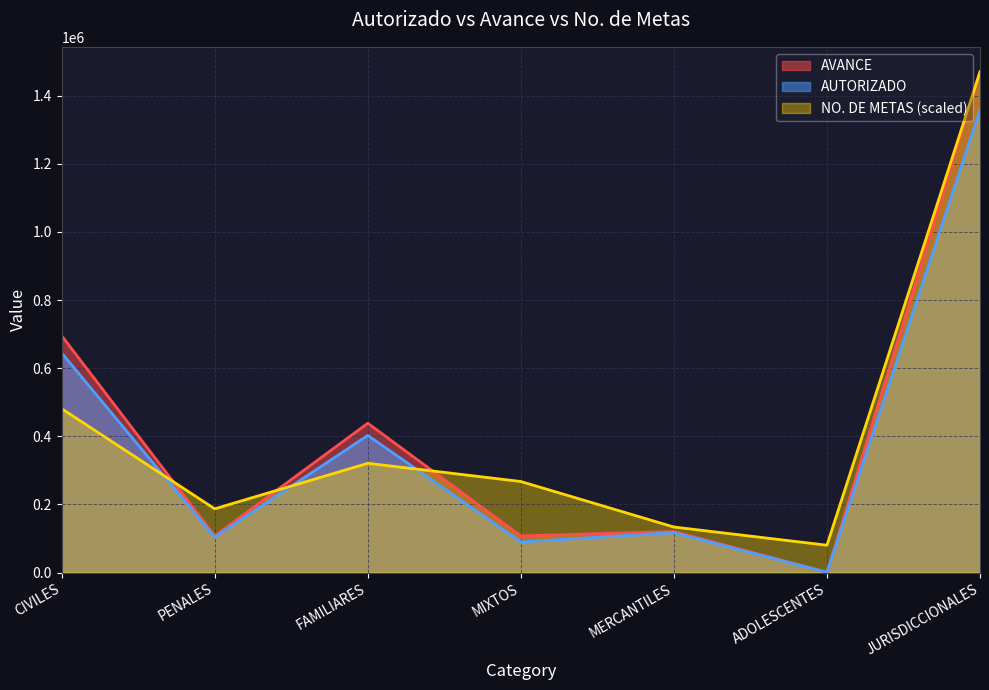

What position from the right is CIVILES?

7